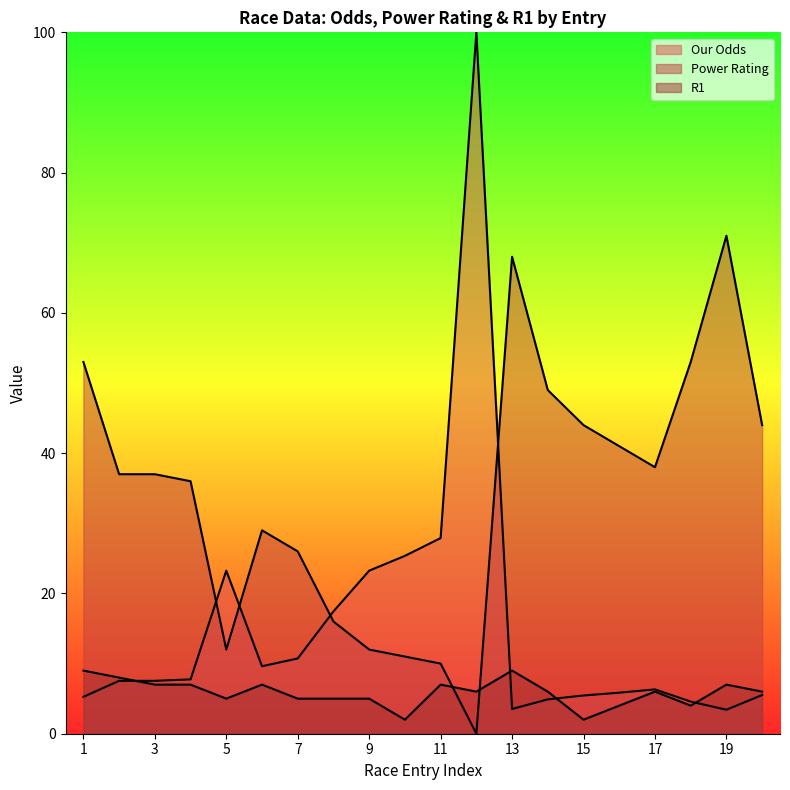

At which category is the sum across all series the highest?

12